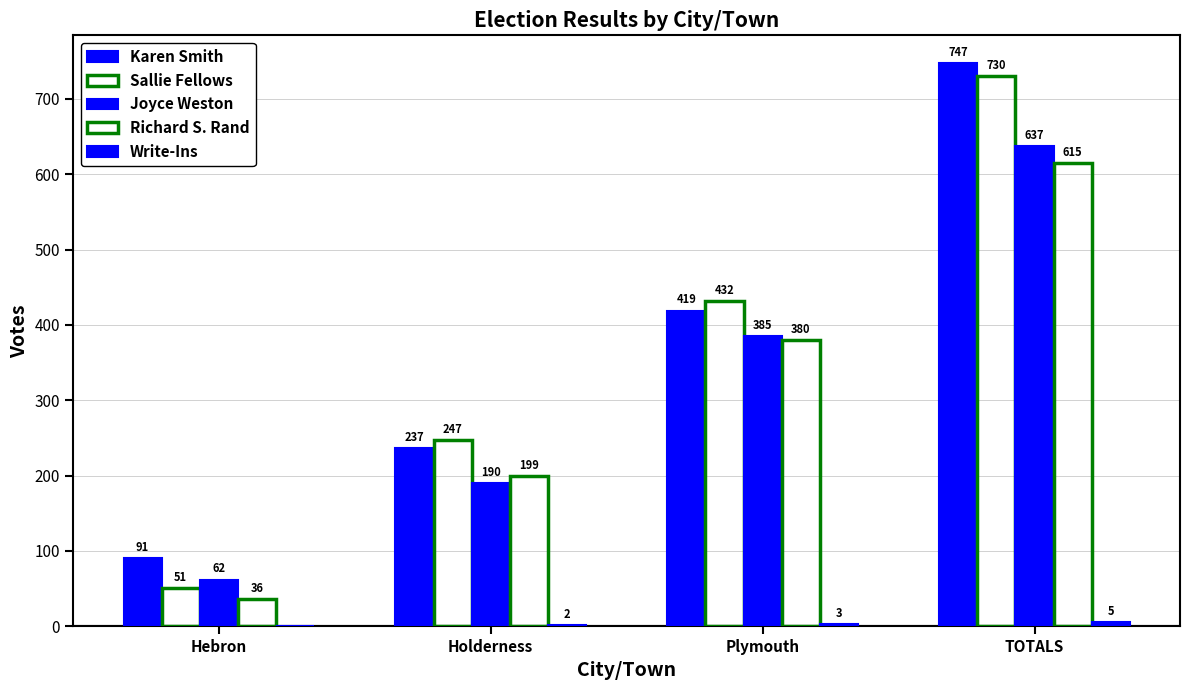

How many groups of bars are there?

4